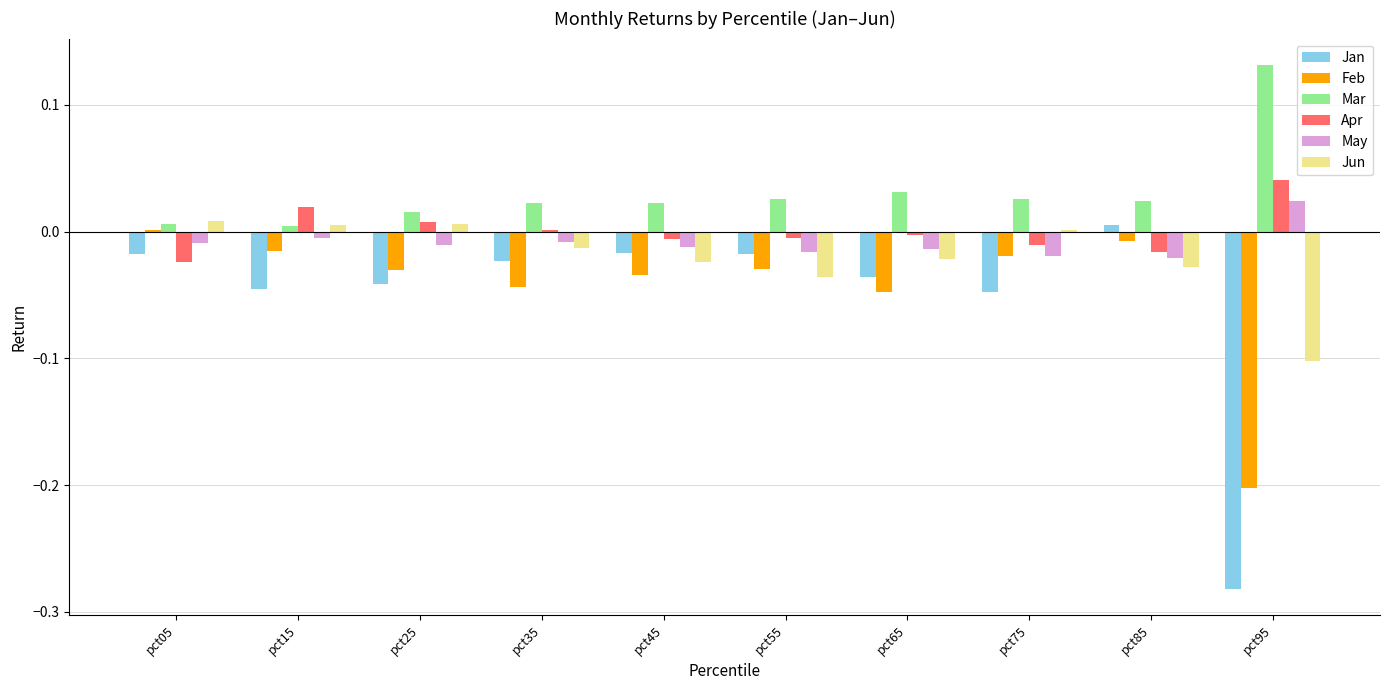

Which label corresponds to the largest value in the chart?

pct95